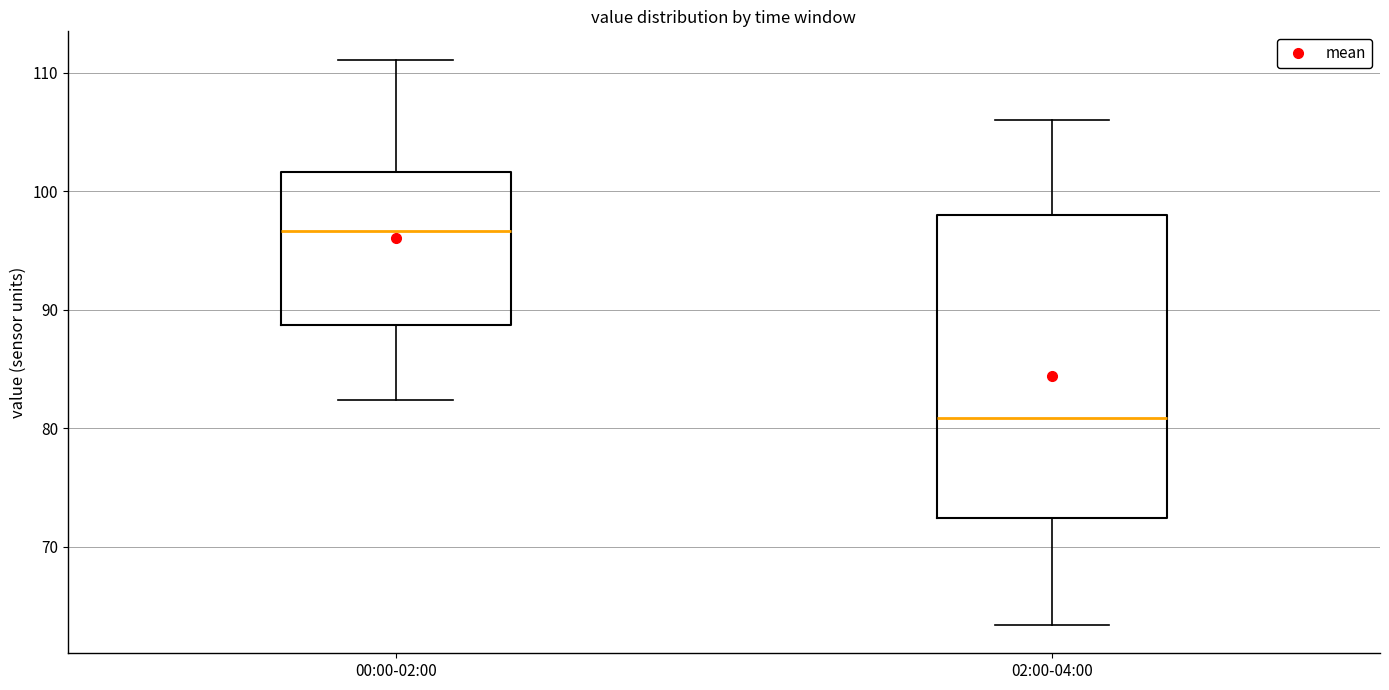

Where does the lower whisker of the box for 02:00-04:00 end on the y-axis? The values are not printed on the chart, so give them approximately, as read against the axis.

63